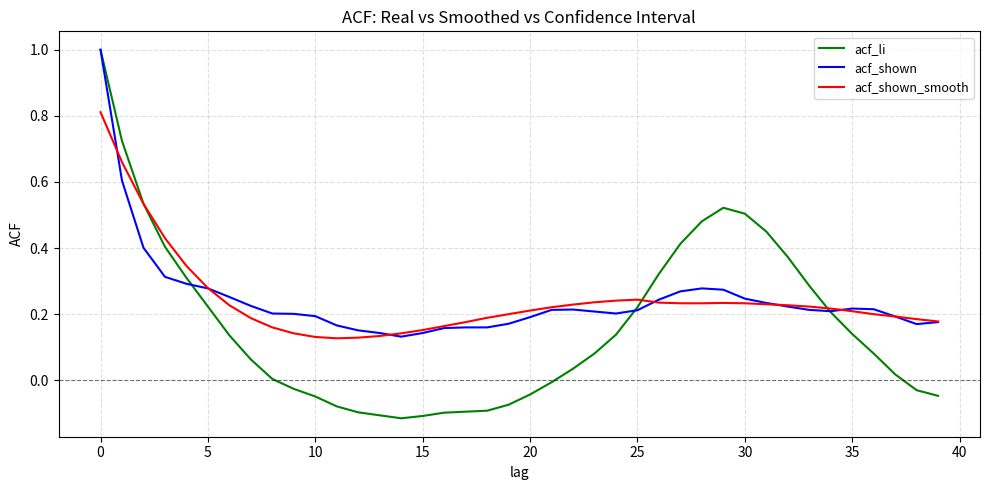

Which series has the largest range (max minus min)?

acf_li